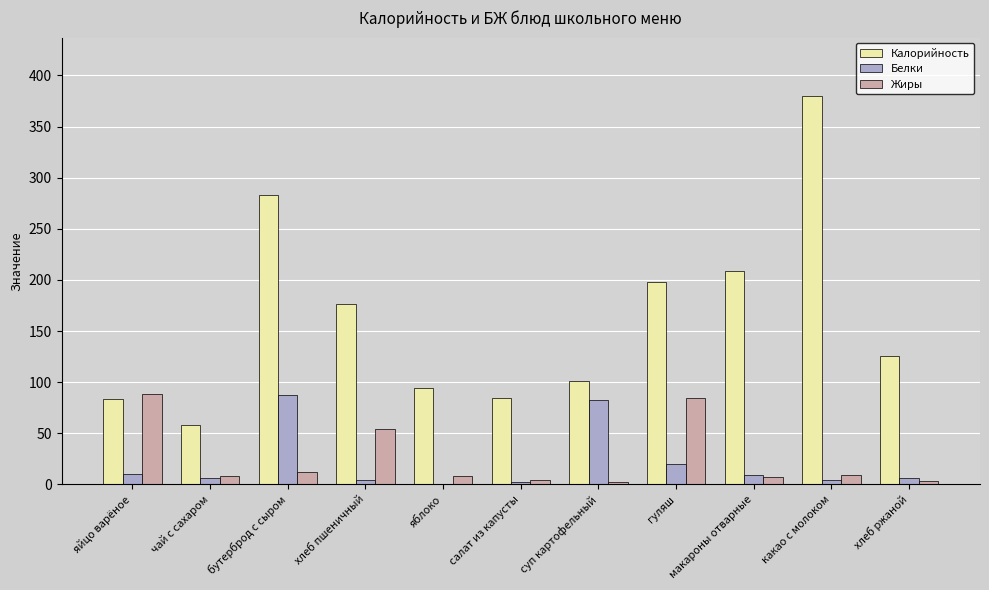

At which label does Калорийность reach its peak?

какао с молоком